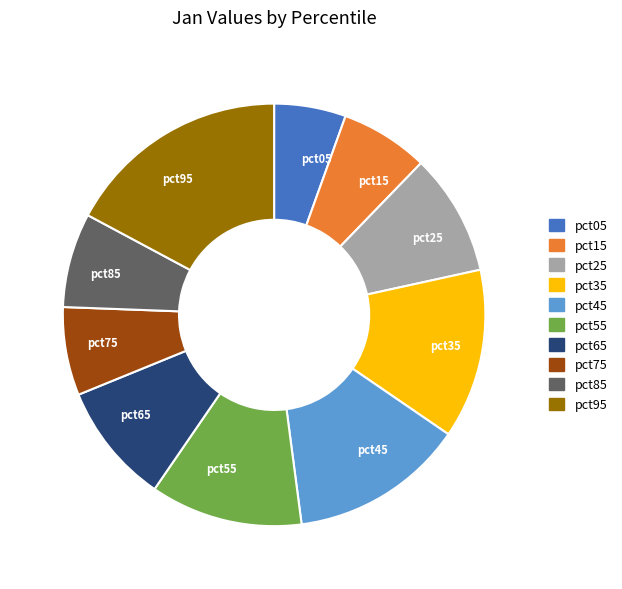

Is it true that pct25 is 17% of the pie?

False